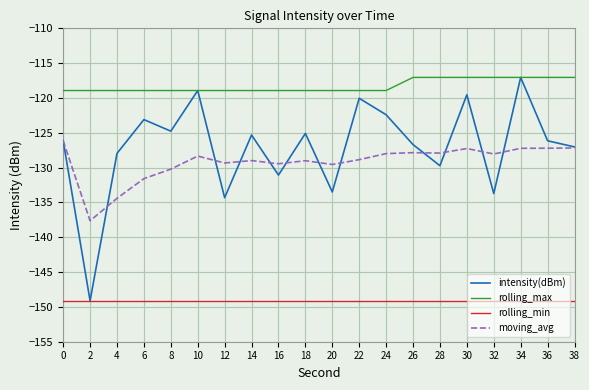

True or false: moving_avg has a value of -129.4 at 16.

True